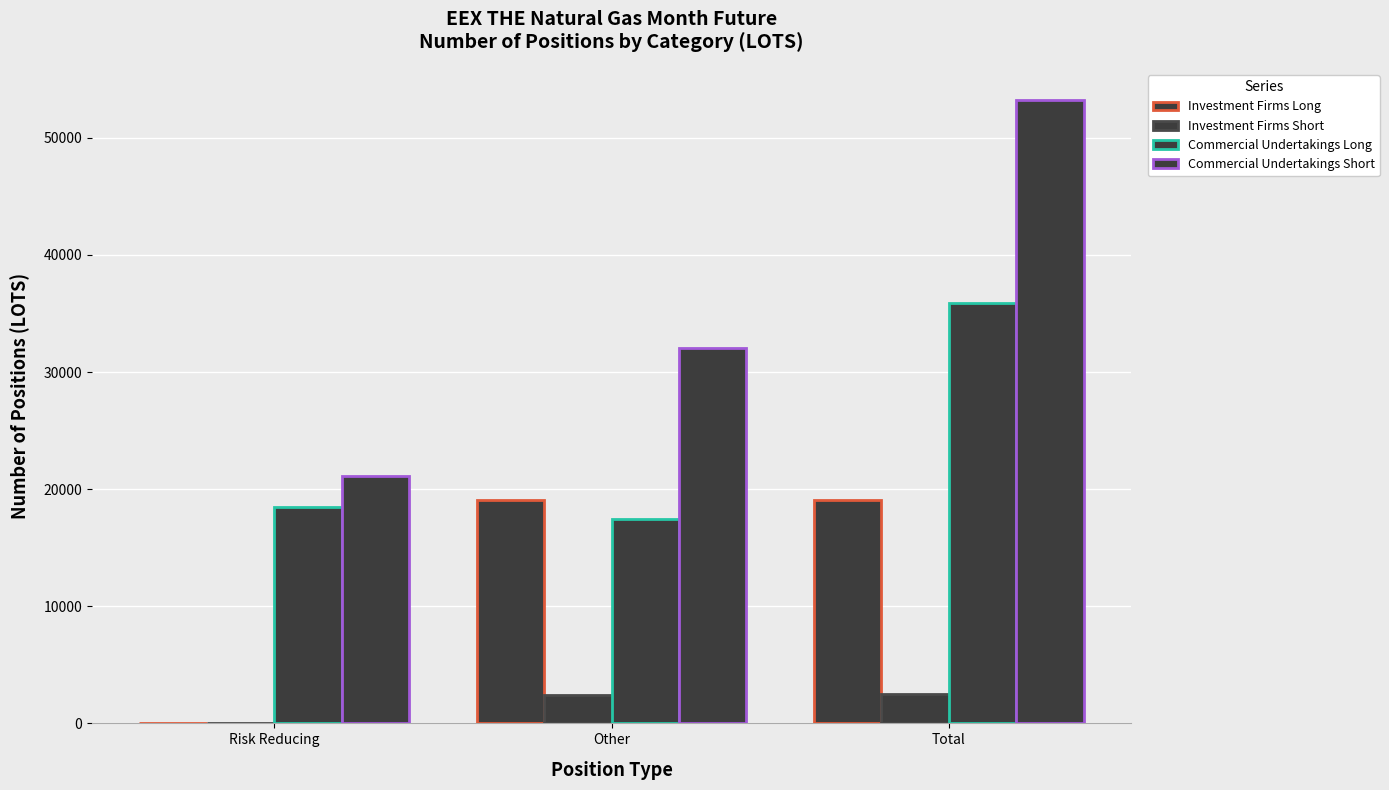

The Investment Firms Short series shows 1565 at Other. True or false?

False